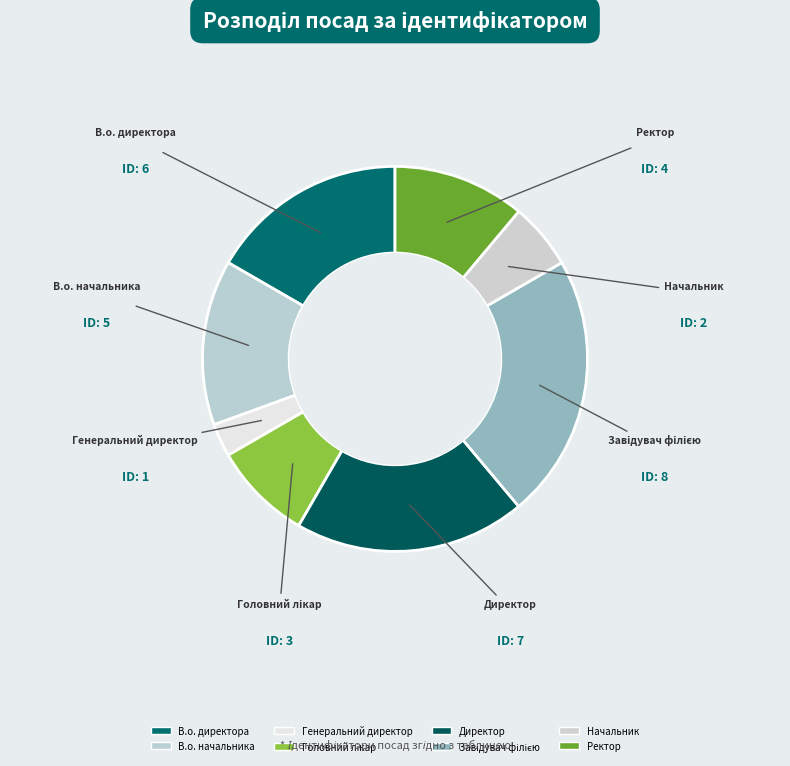

What percentage is NOT represented by В.о. начальника?

86.1%